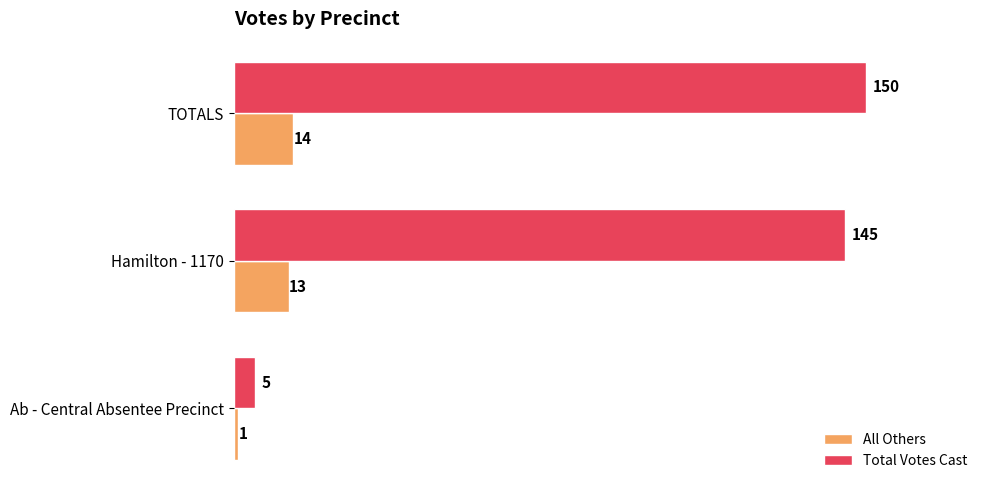

Count the number of data series in this chart.

2